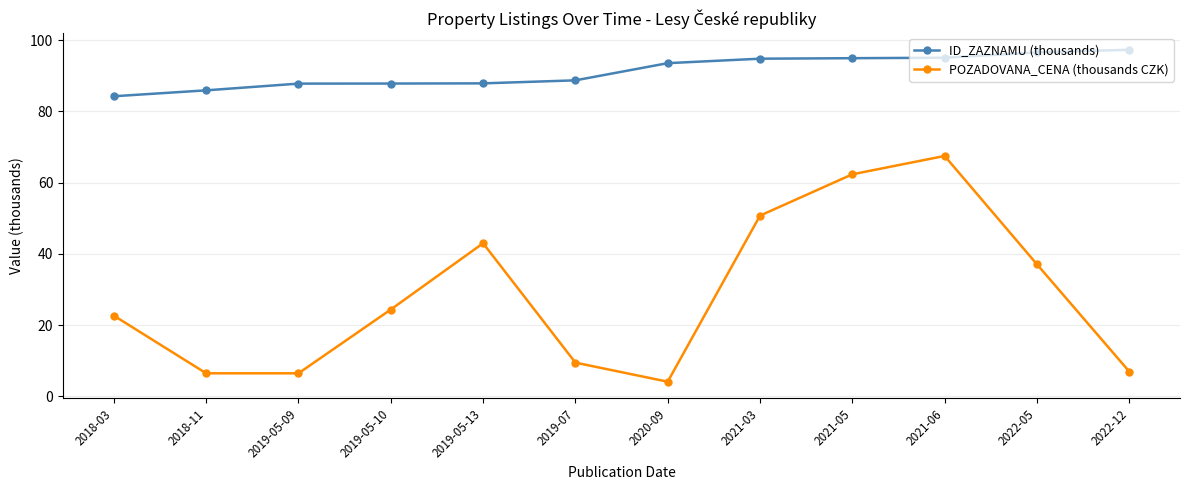

Where does the ID_ZAZNAMU (thousands) series first go above 93?

2020-09